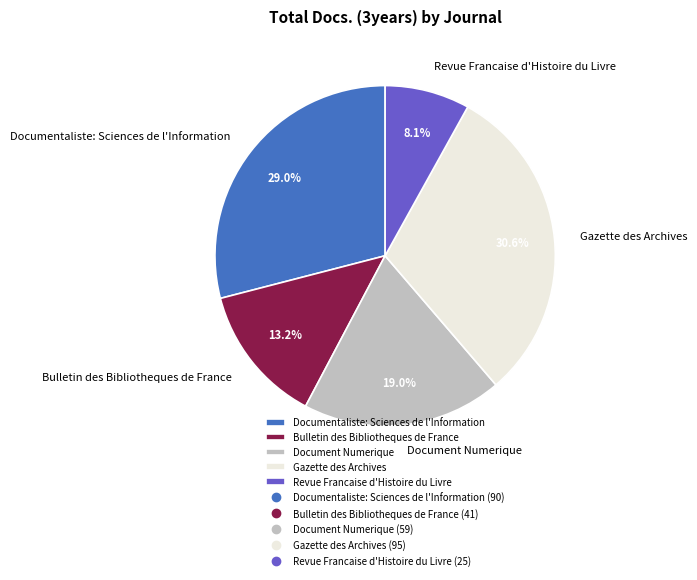

Which has a higher value, Gazette des Archives or Revue Francaise d'Histoire du Livre?

Gazette des Archives